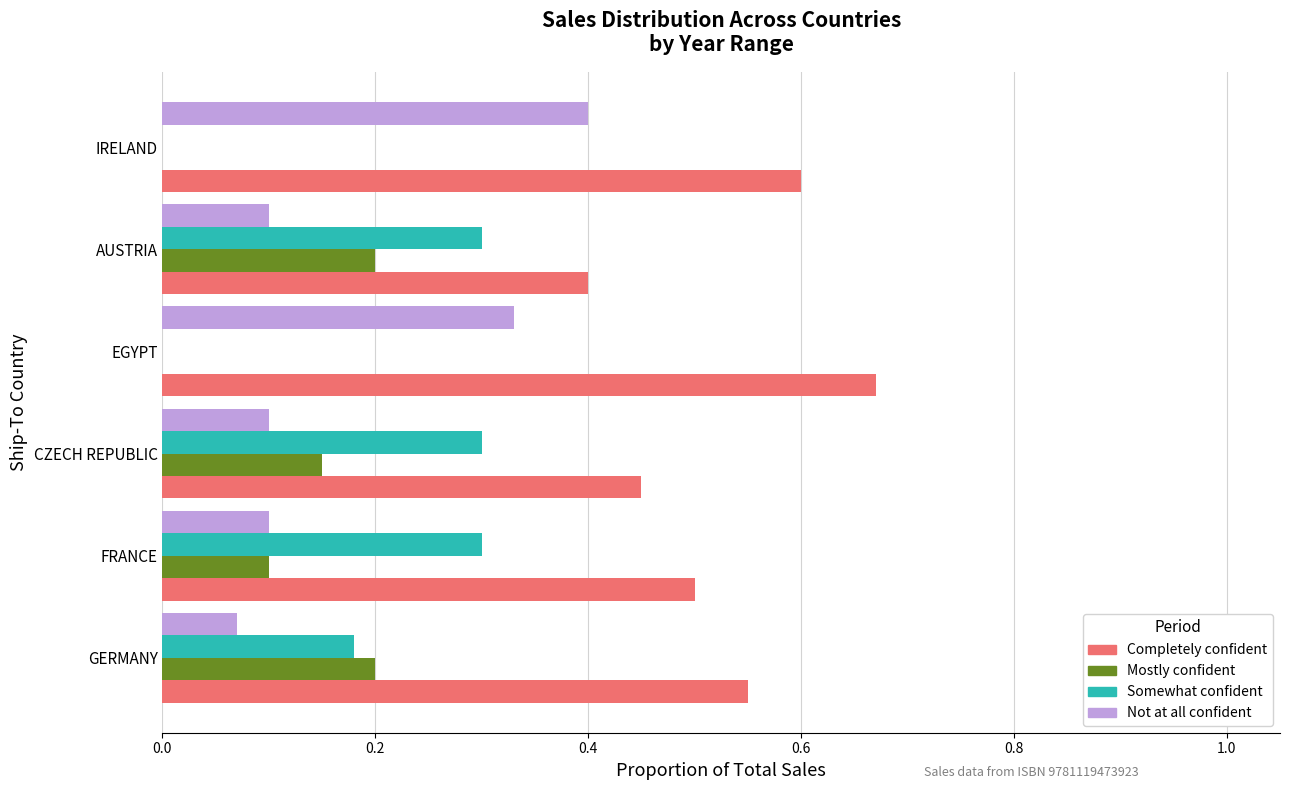

The Somewhat confident series shows 0.3 at AUSTRIA. True or false?

True